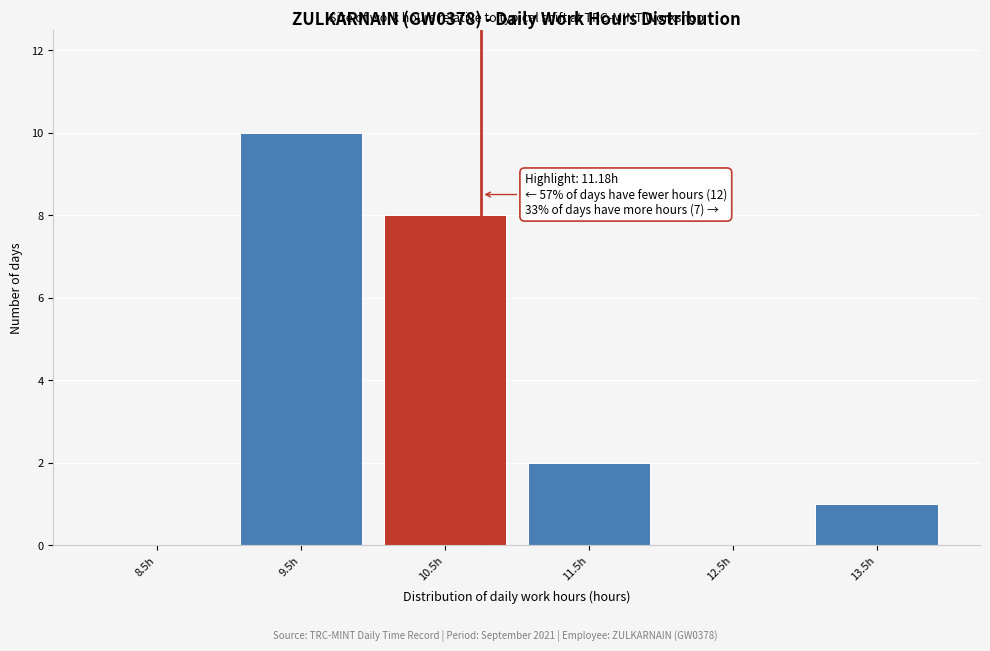

Reading right to left, what are all the values shown in this chart?

13.5h=1	12.5h=0	11.5h=2	10.5h=8	9.5h=10	8.5h=0